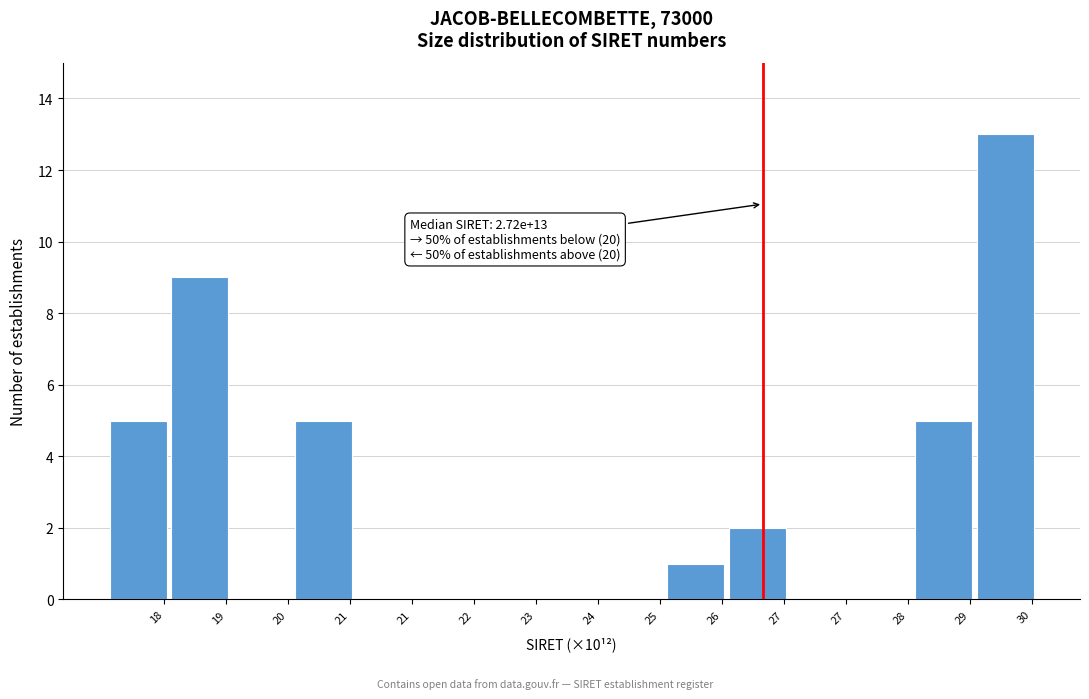

Are the bars horizontal?

No